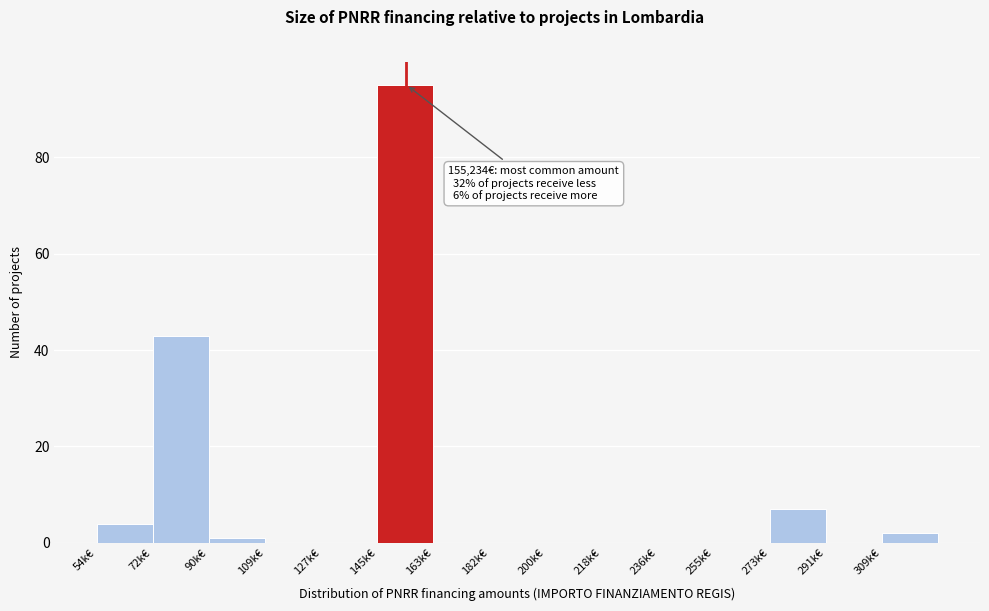

Reading right to left, extract all data points from this chart.

309k€=2	291k€=0	273k€=7	255k€=0	236k€=0	218k€=0	200k€=0	182k€=0	163k€=0	145k€=95	127k€=0	109k€=0	90k€=1	72k€=43	54k€=4